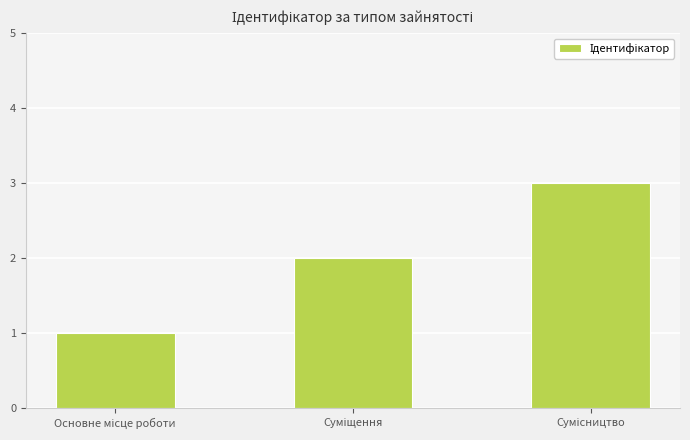

Reading left to right, extract all data points from this chart.

1	2	3